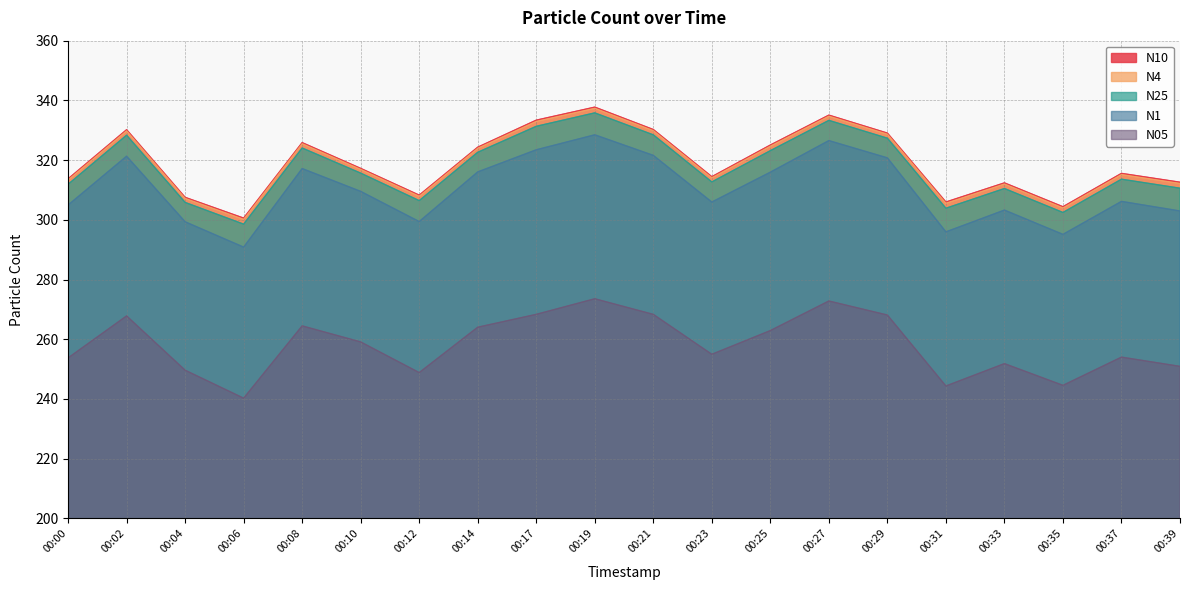

True or false: N05 and N25 cross at least once.

False